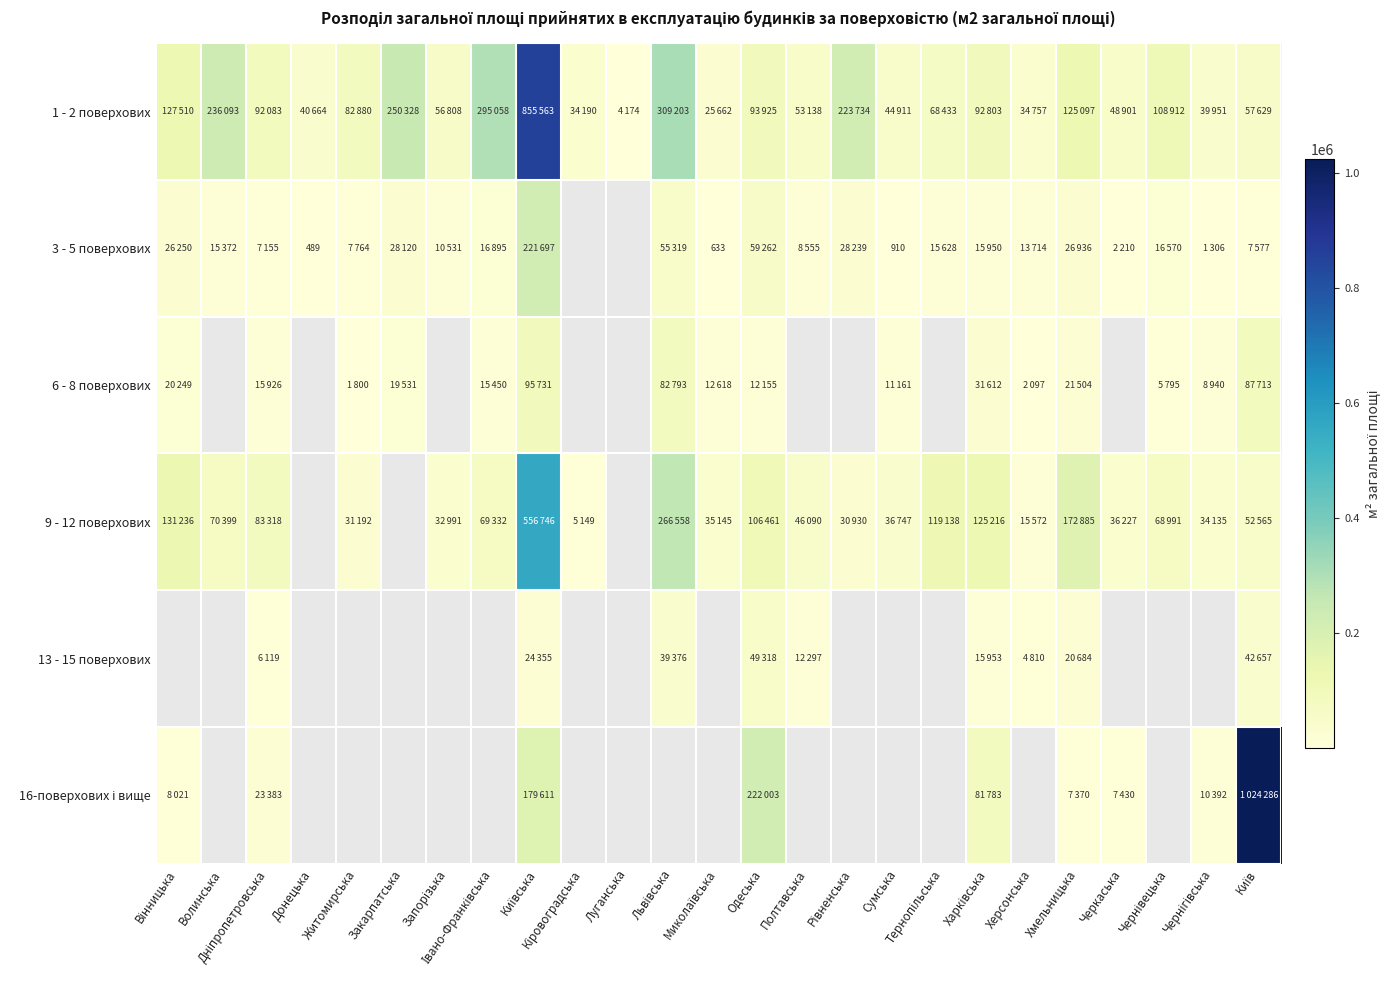

At which label does 3 - 5 поверхових reach its minimum?

Донецька